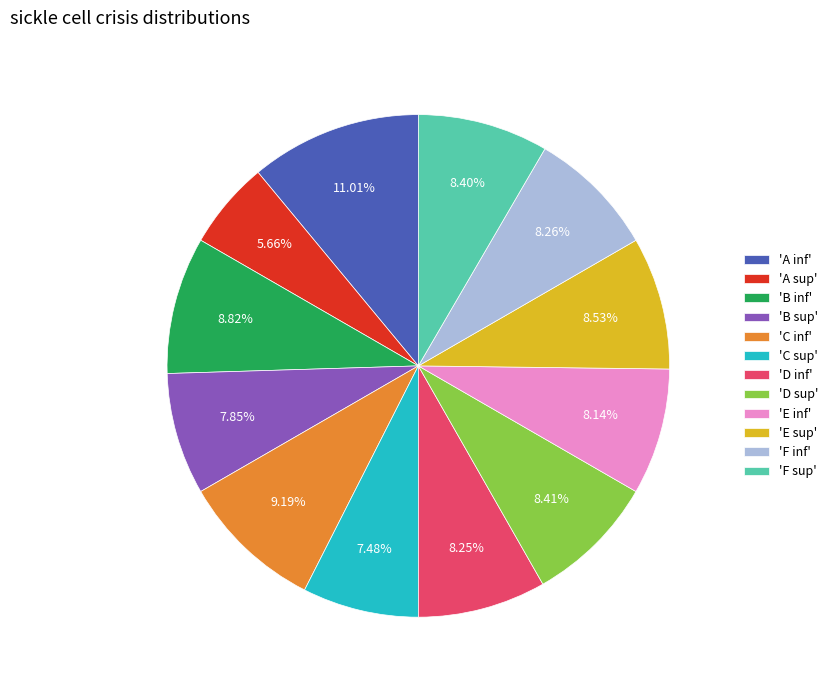

What is the smallest slice in the pie chart?

'A sup'